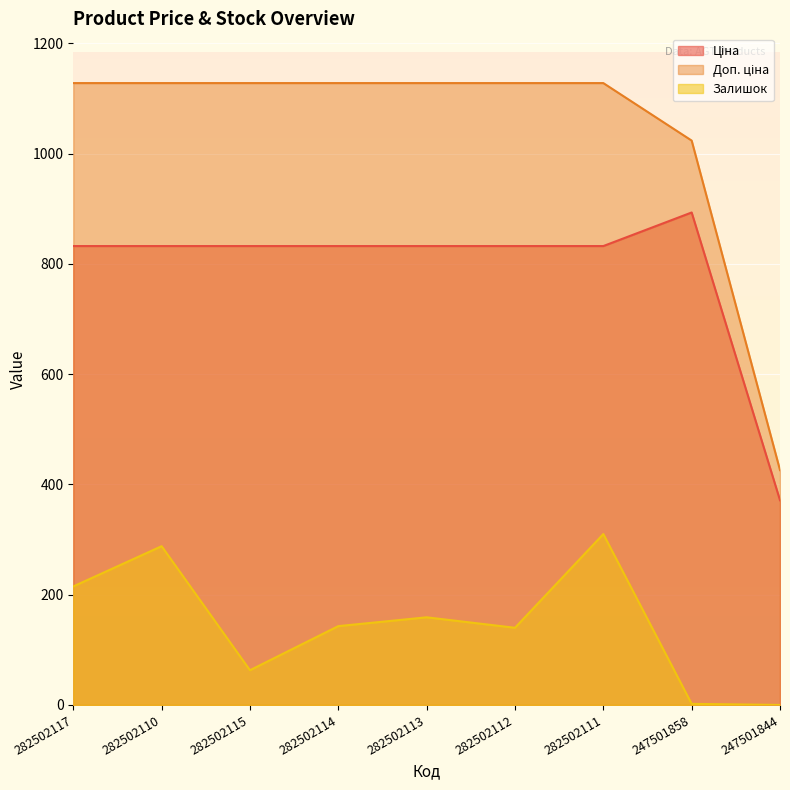

At which category is the sum across all series the highest?

282502111